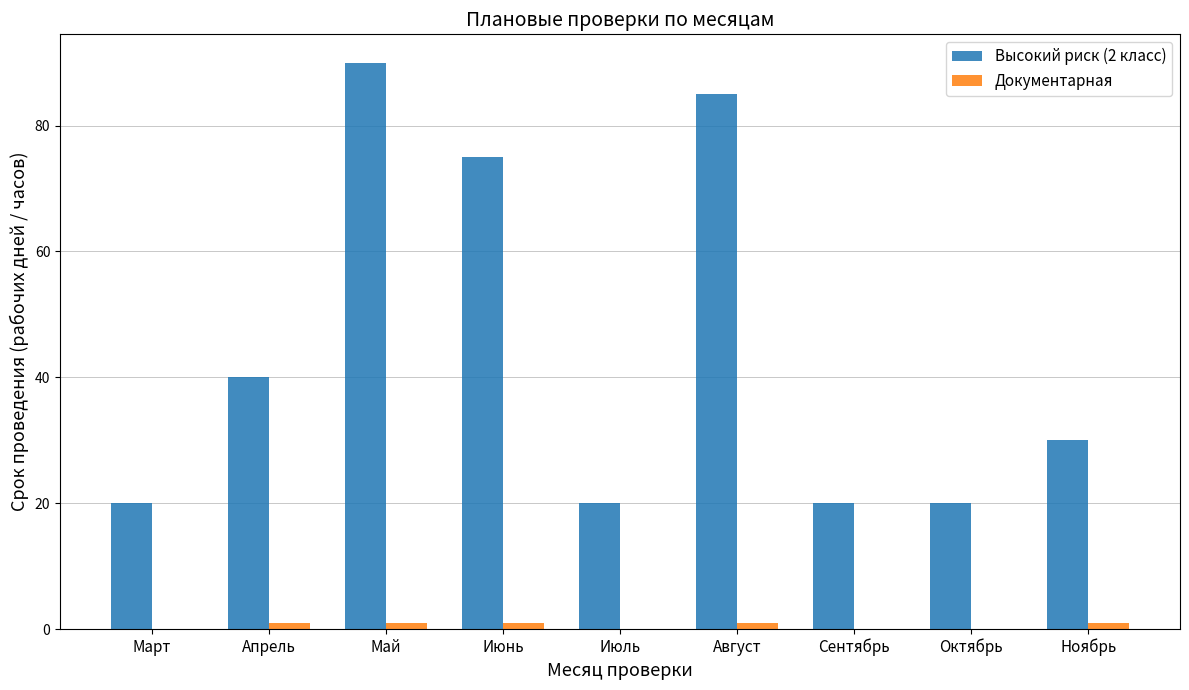

Is the value of Документарная at Октябрь greater than the value of Высокий риск (2 класс) at Май?

No